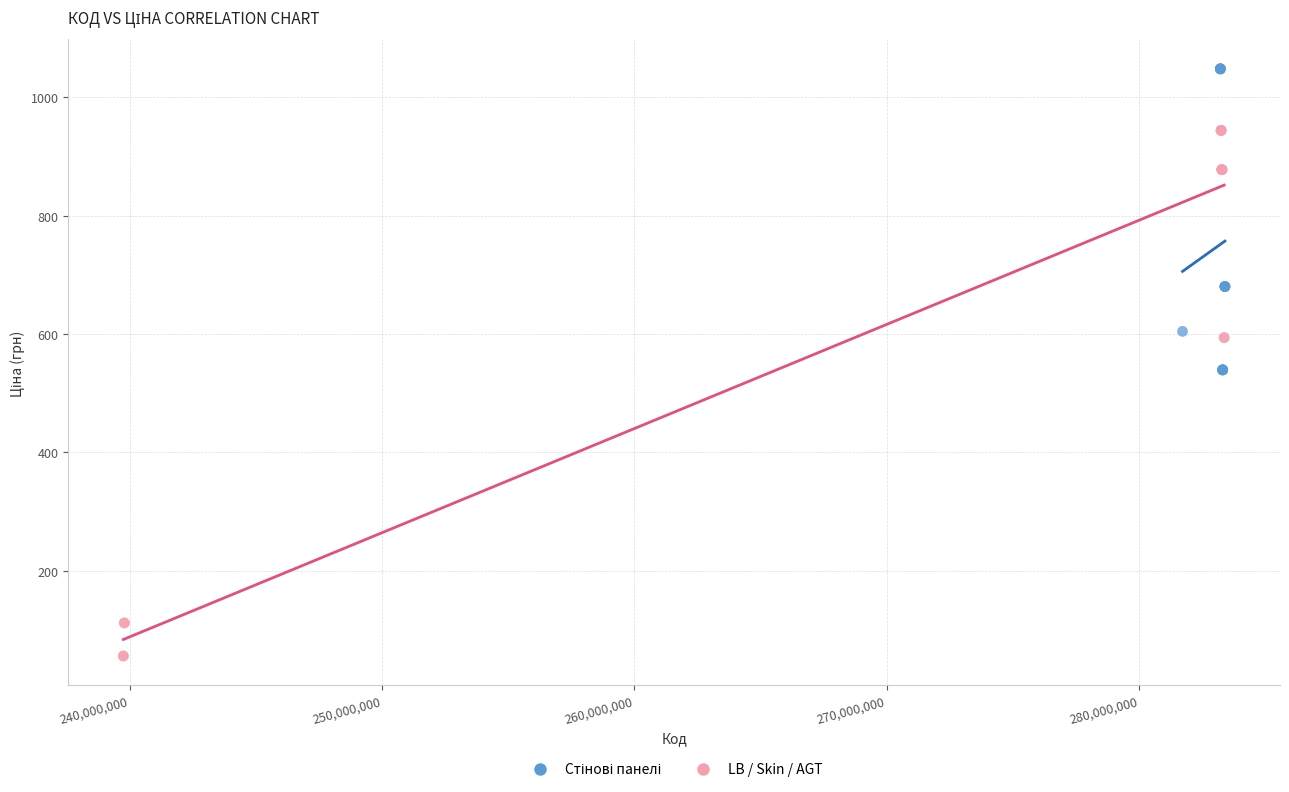

Which series has the widest spread of Y values?

LB / Skin / AGT